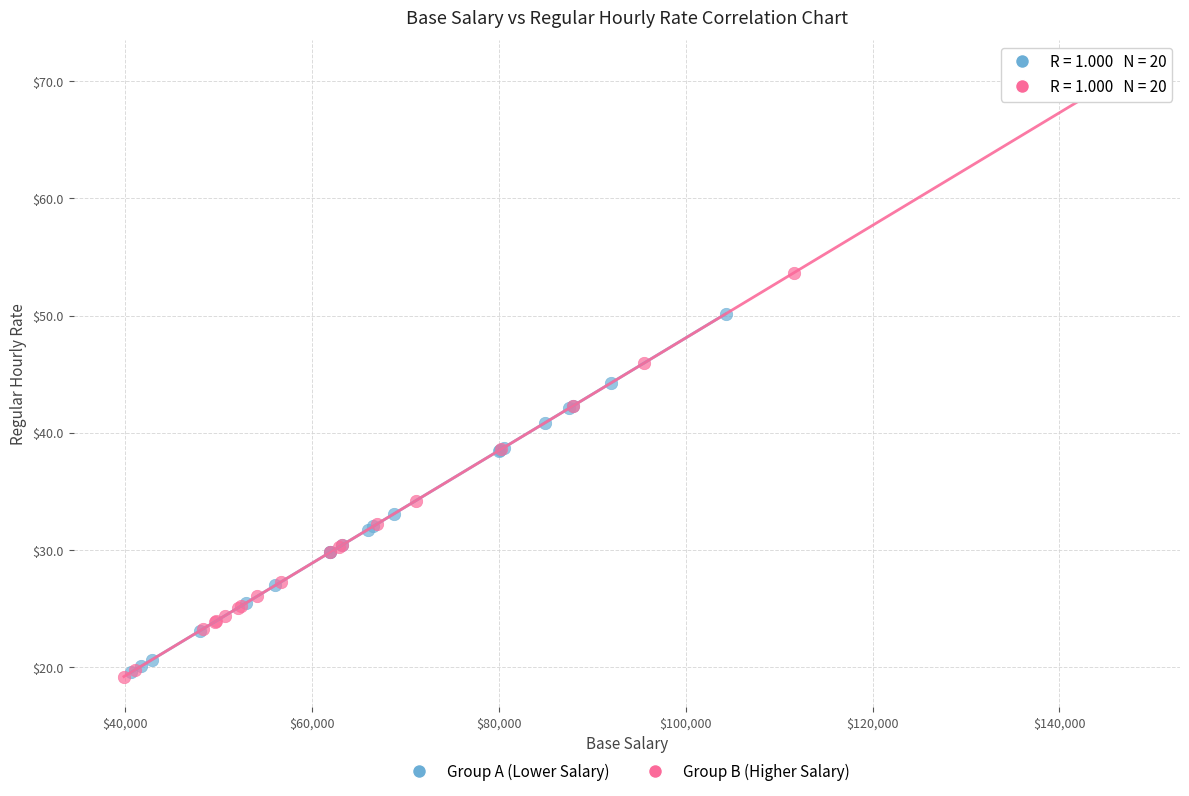

Which series has the largest Y range (max minus min)?

Group B (Higher Salary)